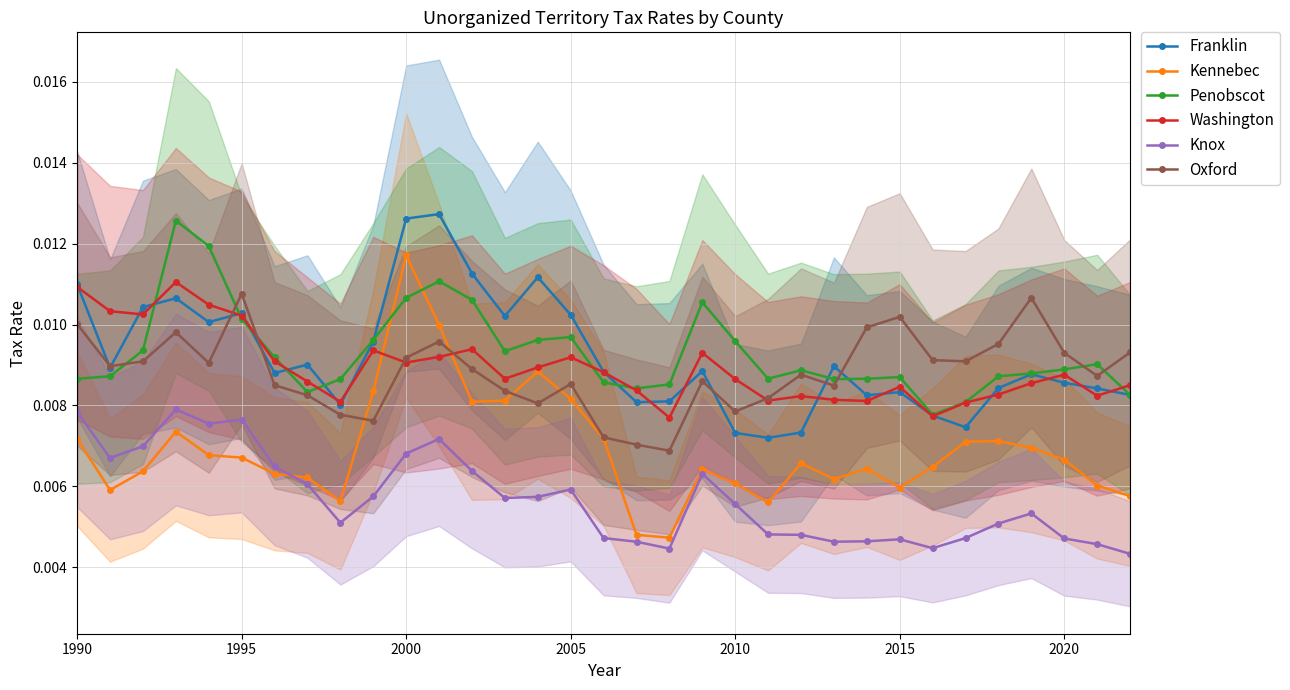

True or false: Franklin and Kennebec cross at least once.

False